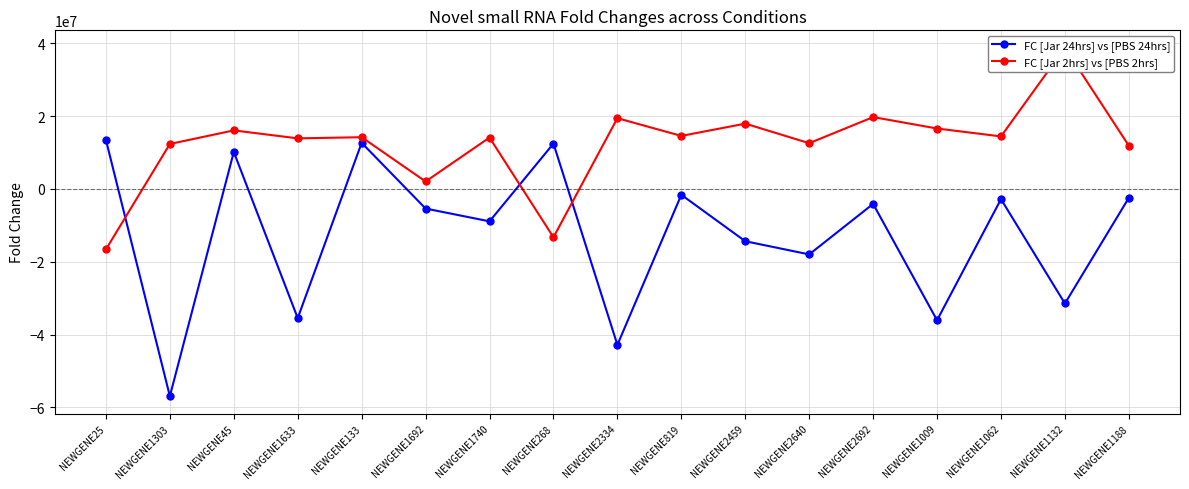

Rank the series by their average value, from highest to lowest.

FC [Jar 2hrs] vs [PBS 2hrs], FC [Jar 24hrs] vs [PBS 24hrs]